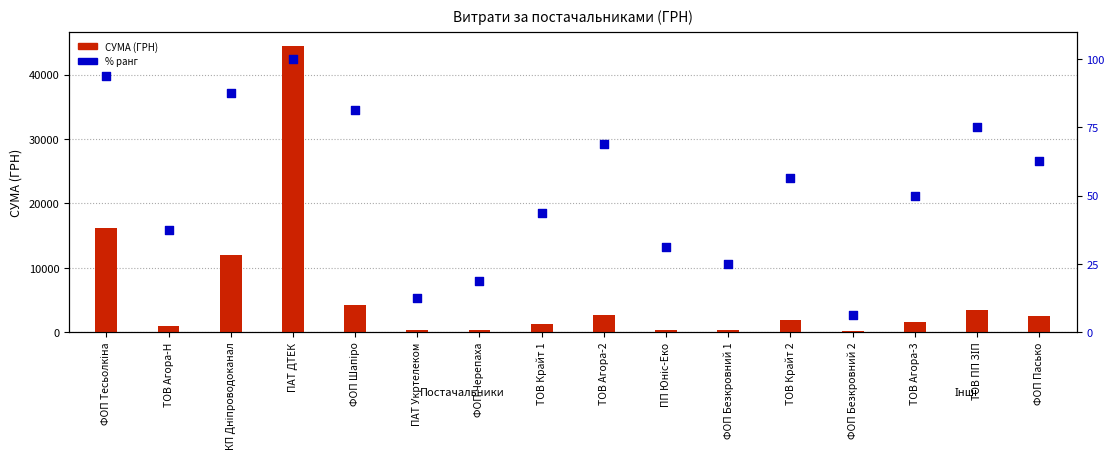

Which series has the widest spread of Y values?

СУМА (ГРН)